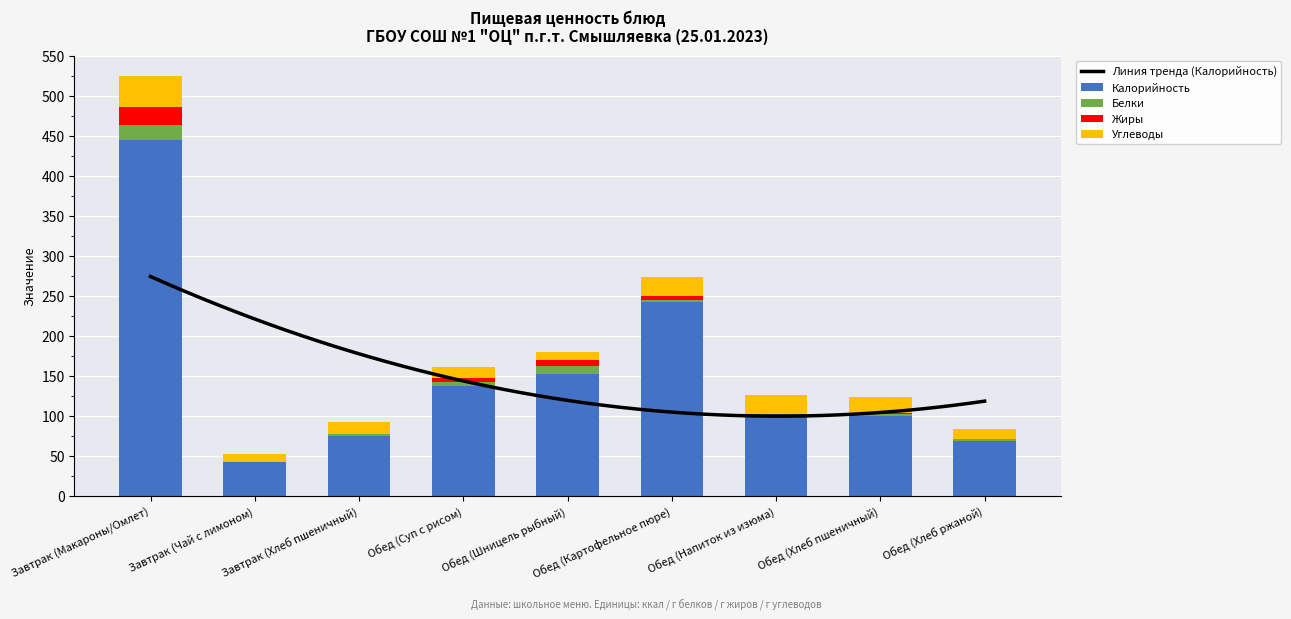

What position from the left is Обед (Суп с рисом)?

4